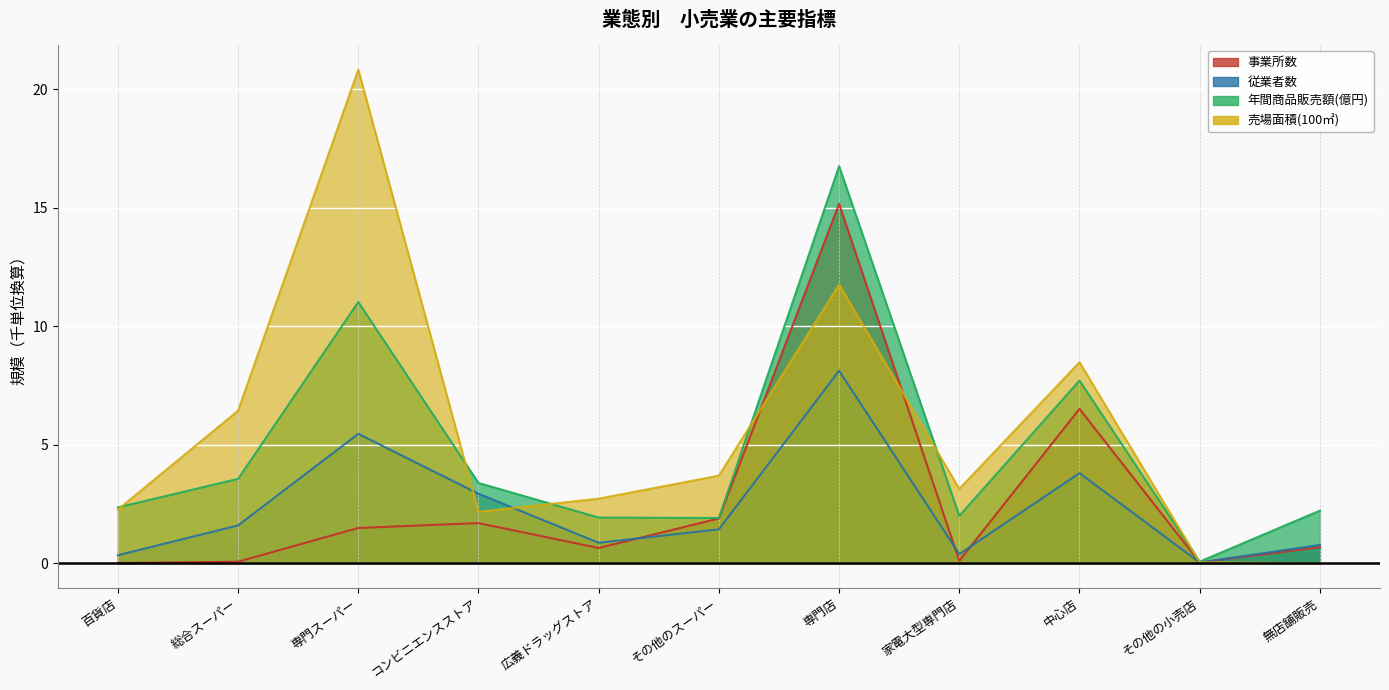

True or false: 事業所数 and 年間商品販売額(億円) intersect in this chart.

False